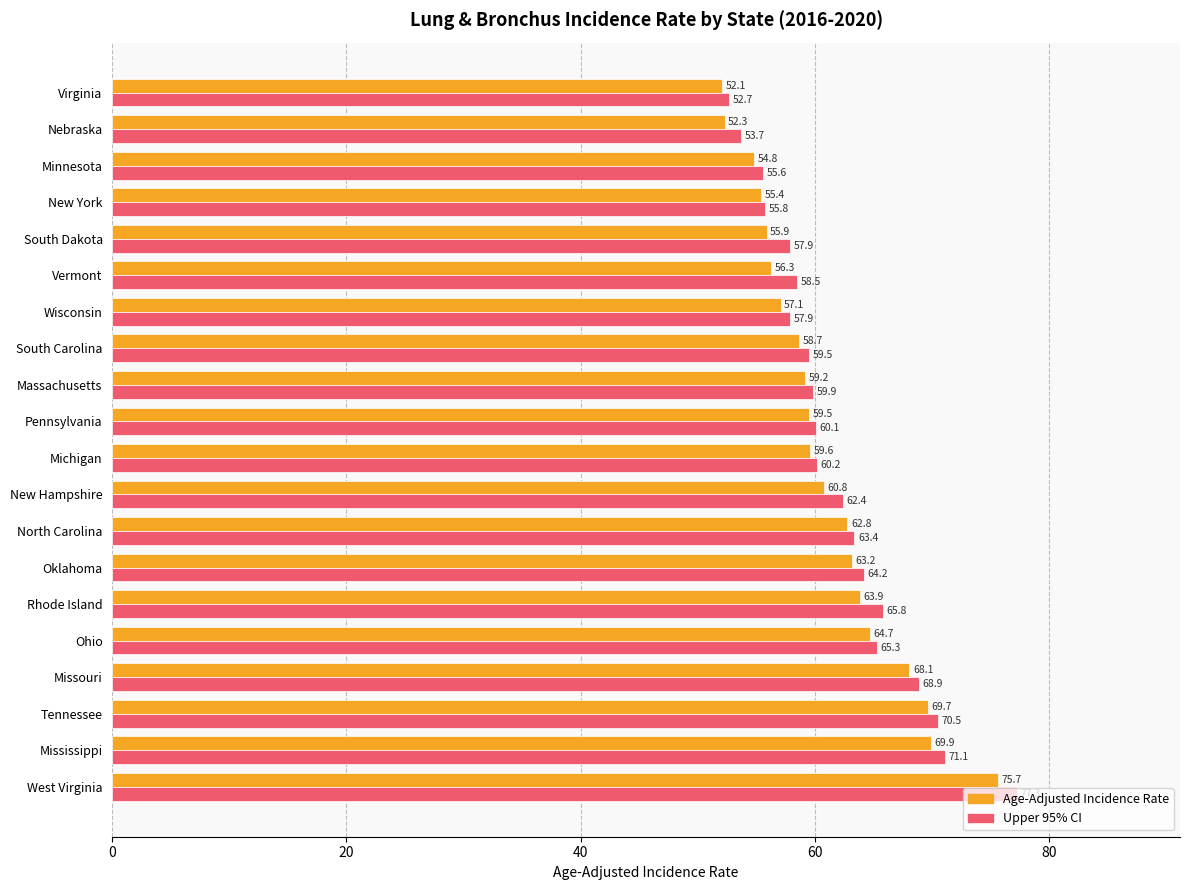

What is the difference between the maximum and second lowest values in the Age-Adjusted Incidence Rate series?

23.4